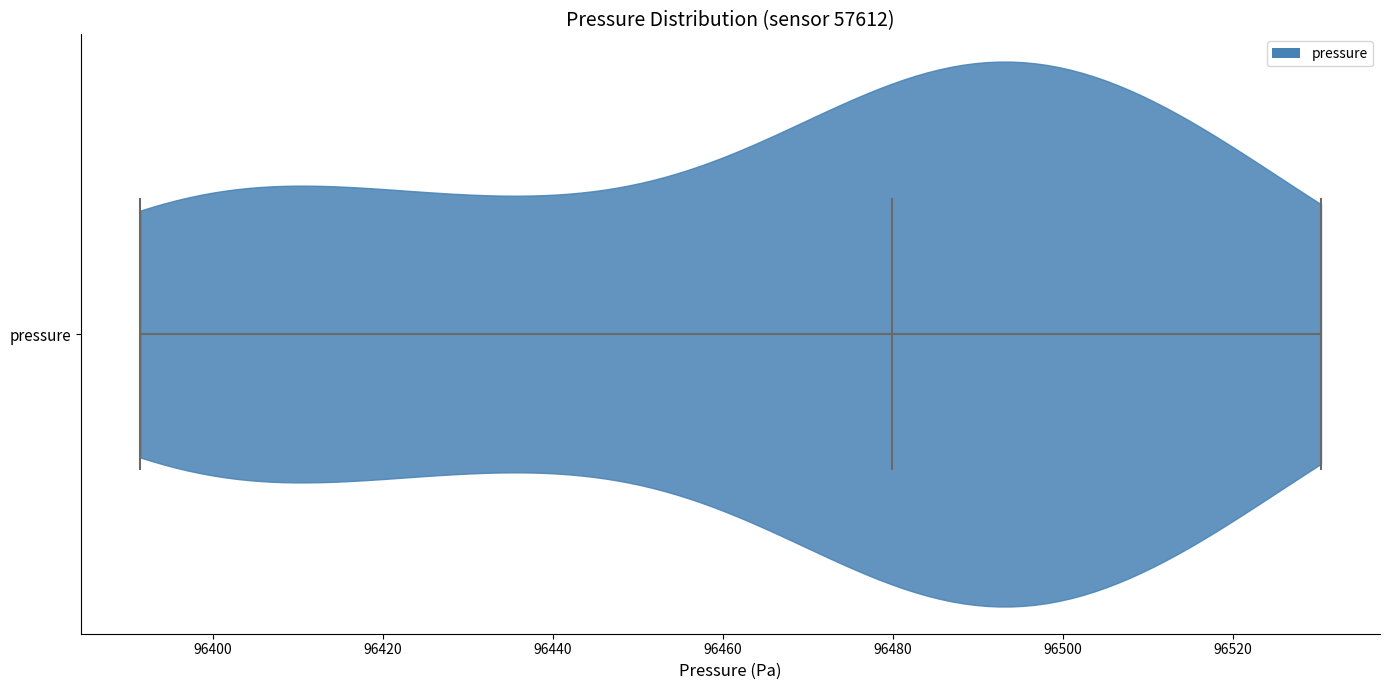

What is the highest point the violin for pressure reaches on the x-axis? The values are not printed on the chart, so give them approximately, as read against the axis.

96530